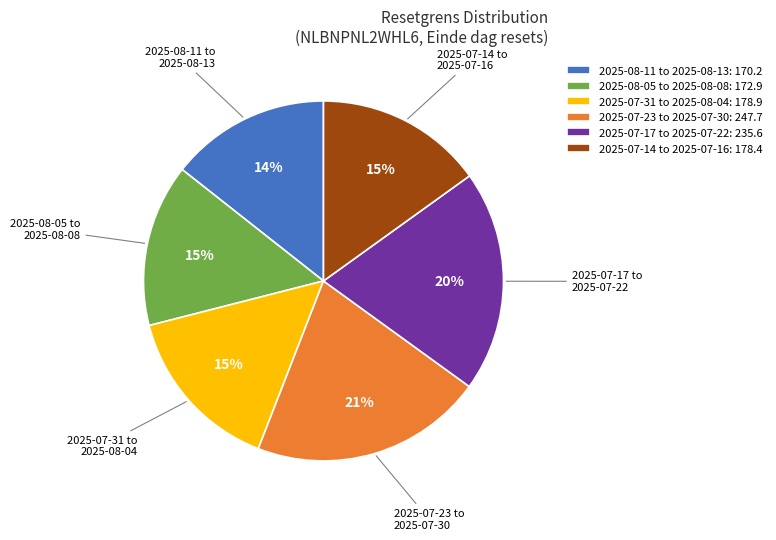

Do 2025-07-14 to 2025-07-16 and 2025-07-17 to 2025-07-22 together represent more than half of the pie?

No